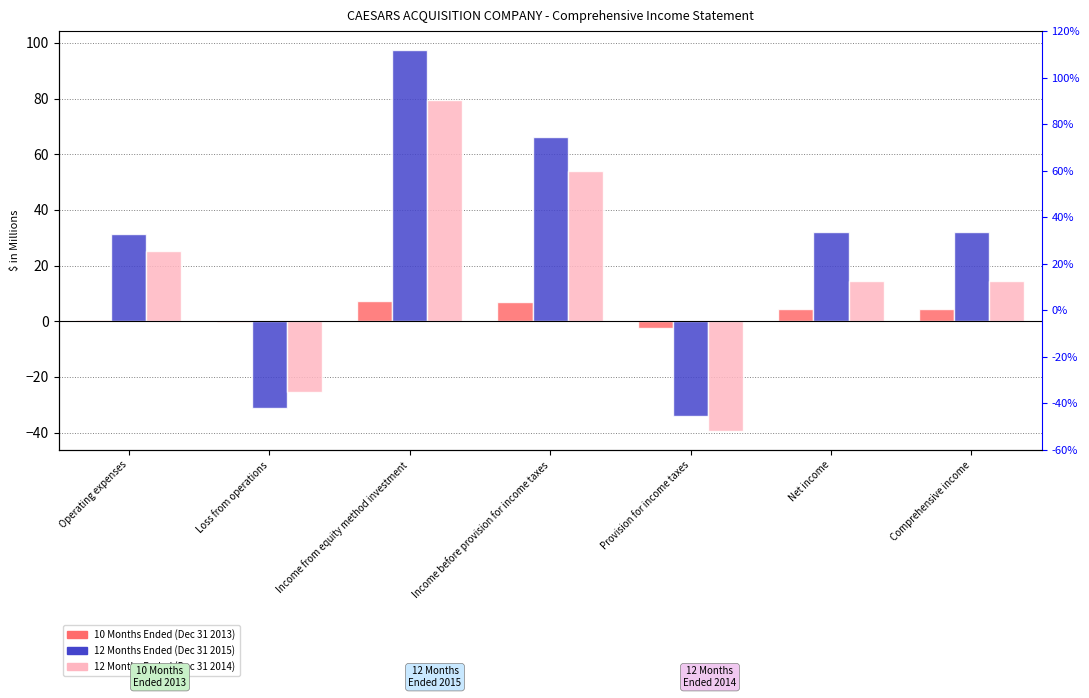

Which series has the largest total across all categories?

12 Months Ended (Dec 31 2015)